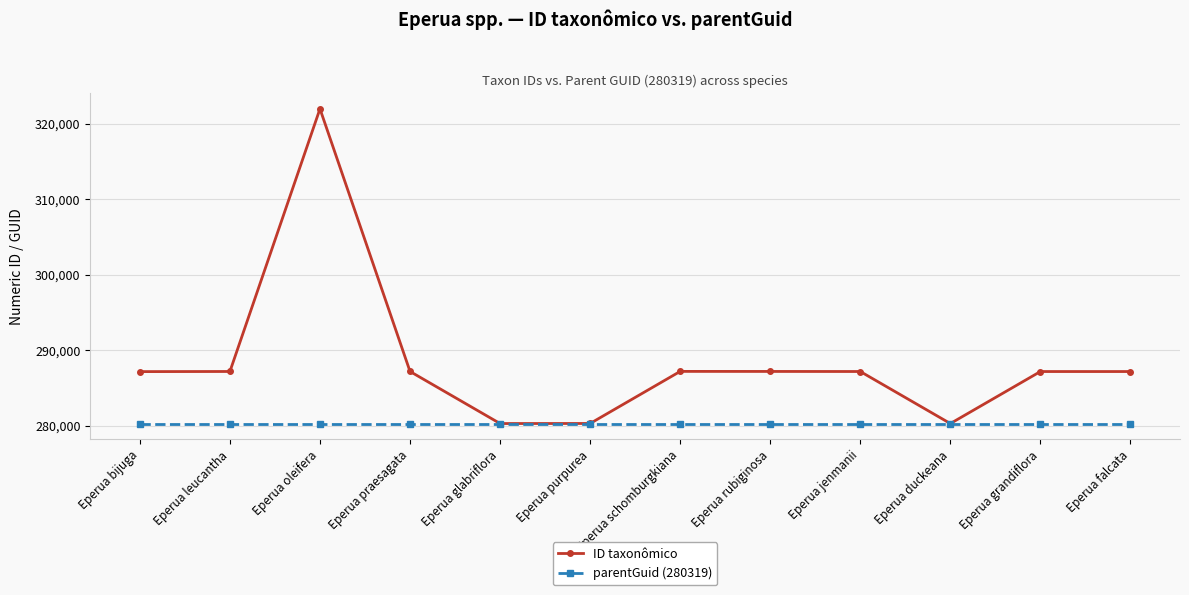

Which series has the largest total across all categories?

ID taxonômico